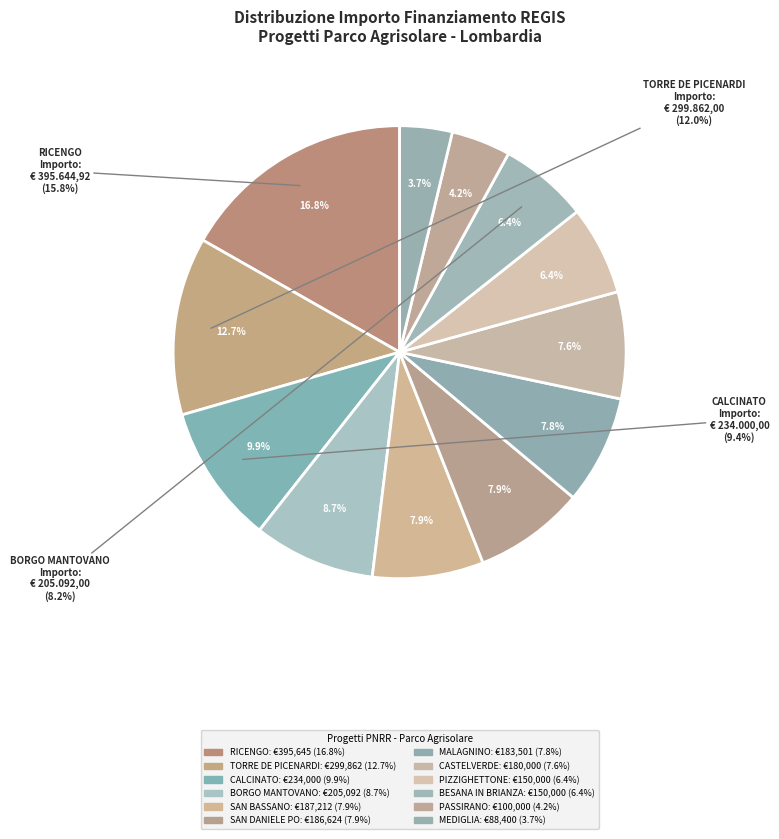

The SAN DANIELE PO
(D97H22005530004) slice represents 21% of the pie. True or false?

False